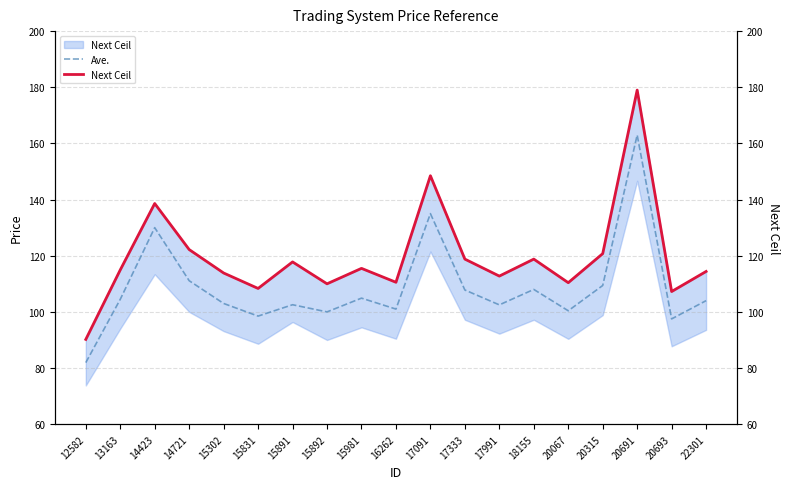

Which series changed the most between 14721 and 15831?

Next Ceil